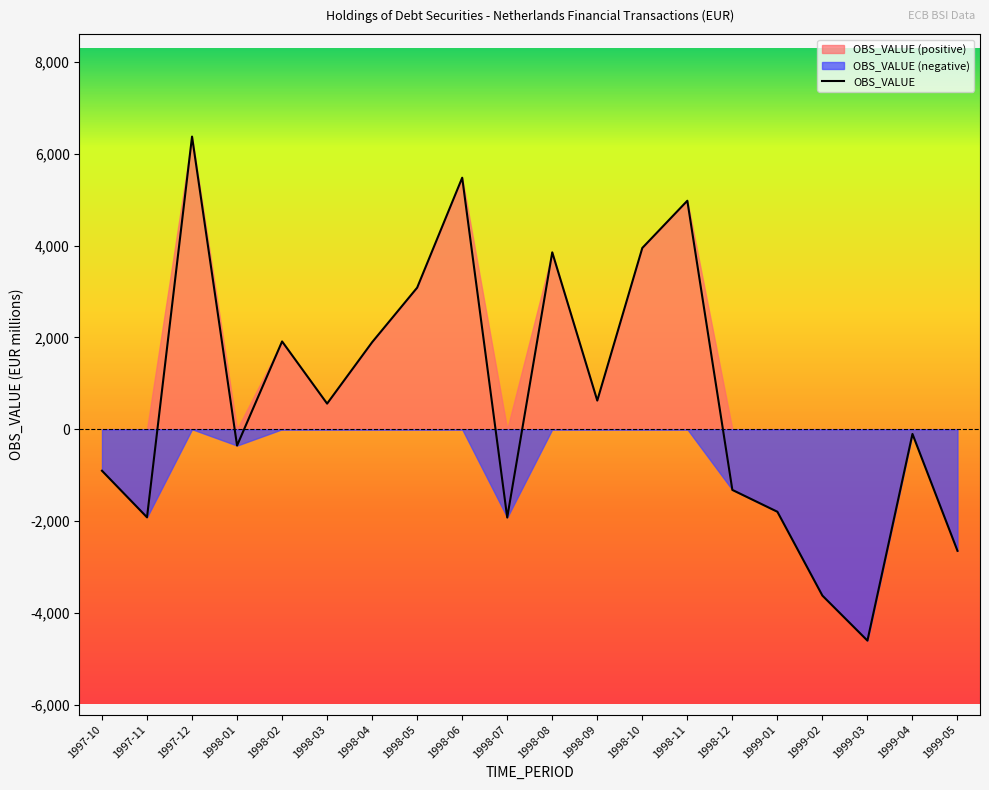

True or false: the data shows -4604.9 at 1999-03.

True